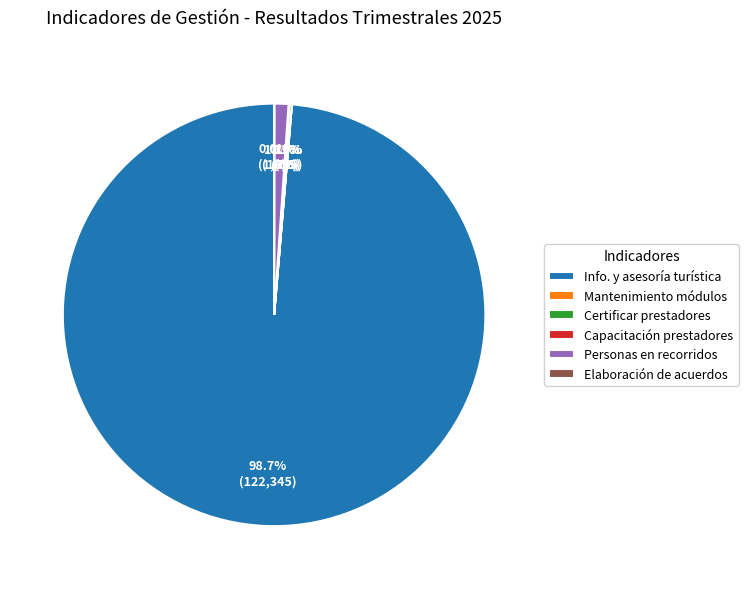

What percentage is NOT represented by Personas en recorridos?

98.9%